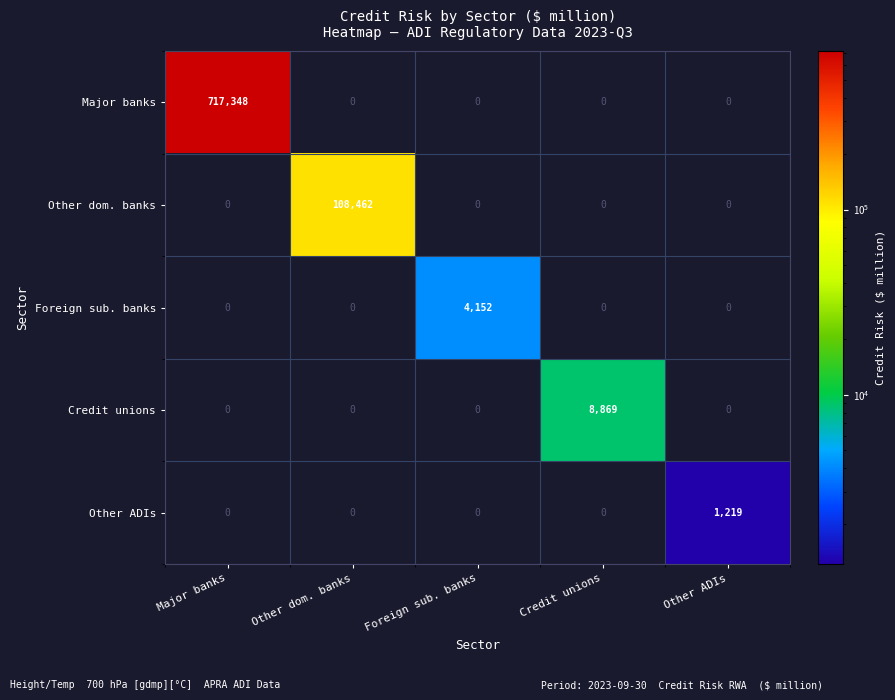

What is the sum of all Credit unions values?

8869